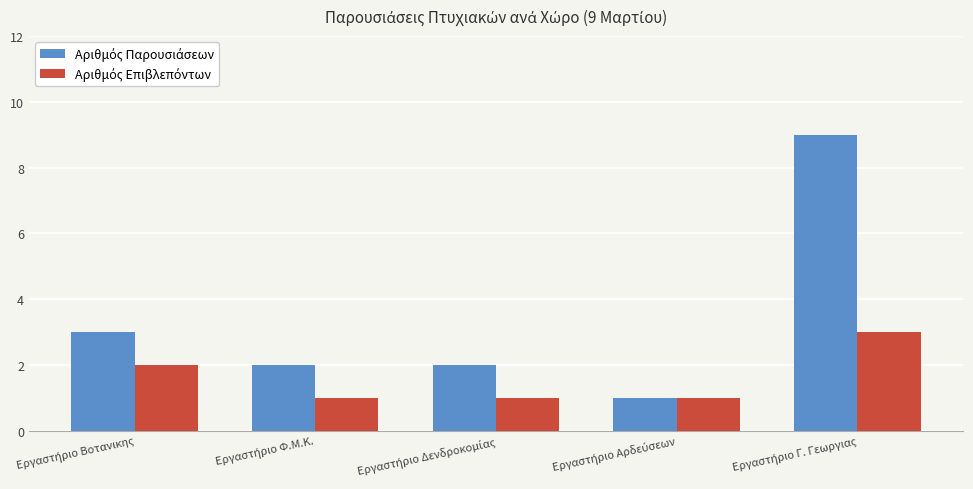

What is the sum of the Αριθμός Επιβλεπόντων values at Εργαστήριο Γ. Γεωργιας and Εργαστήριο Βοτανικης?

5